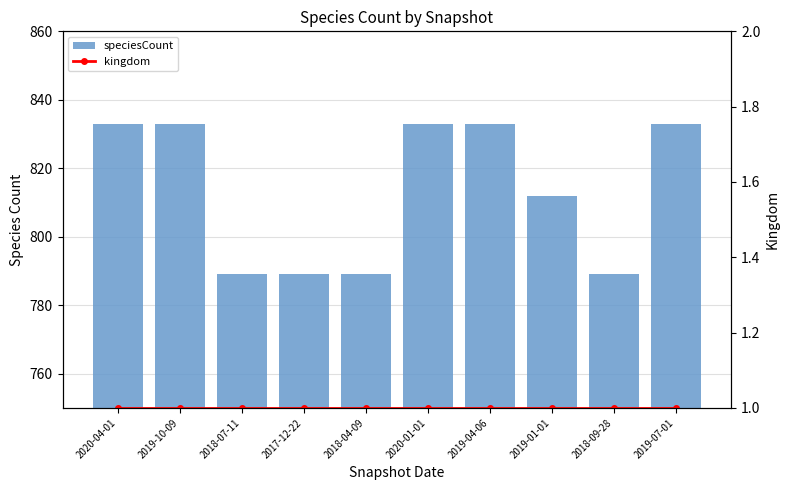

What position from the left is 2018-04-09?

5